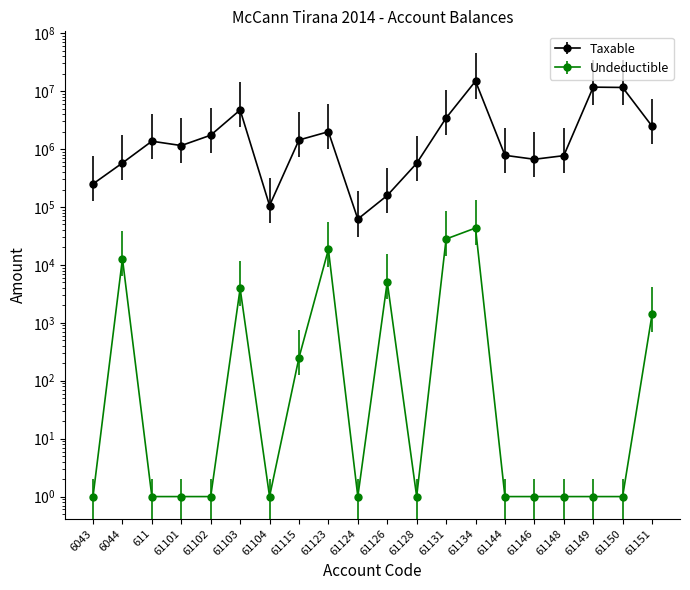

Which category has the highest value across all series?

61134